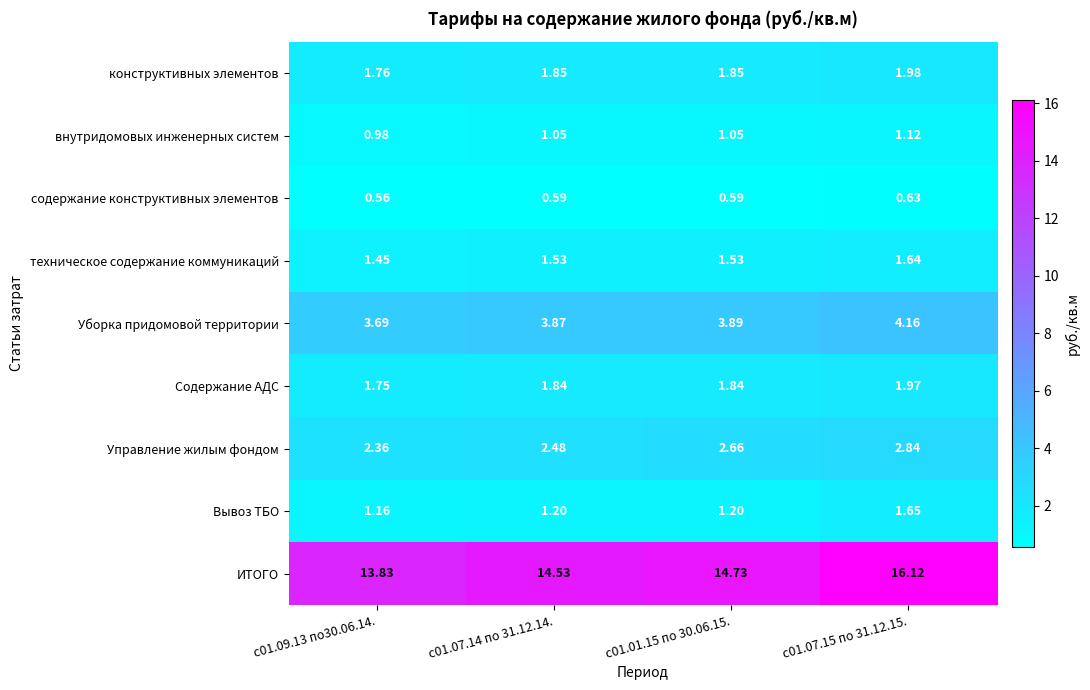

Between с01.07.14 по 31.12.14. and с01.07.15 по 31.12.15., which series saw the biggest shift?

ИТОГО